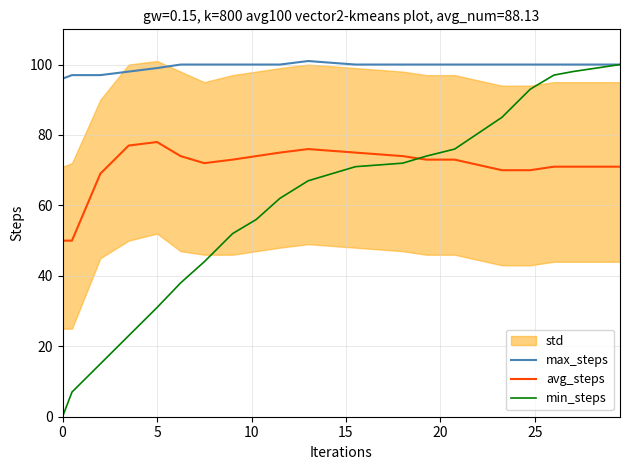

What is the difference between the maximum and minimum values in the max_steps series?

5